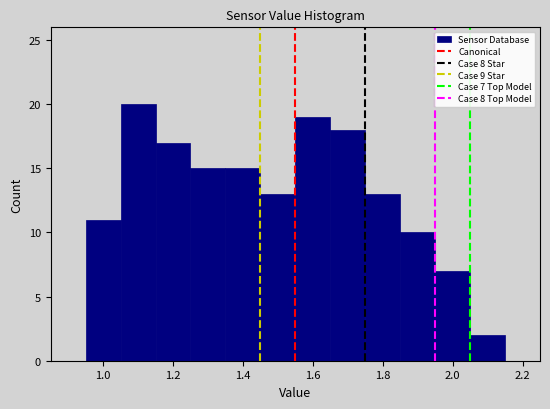

Which range on the x-axis has the tallest bar?

1.05 to 1.15